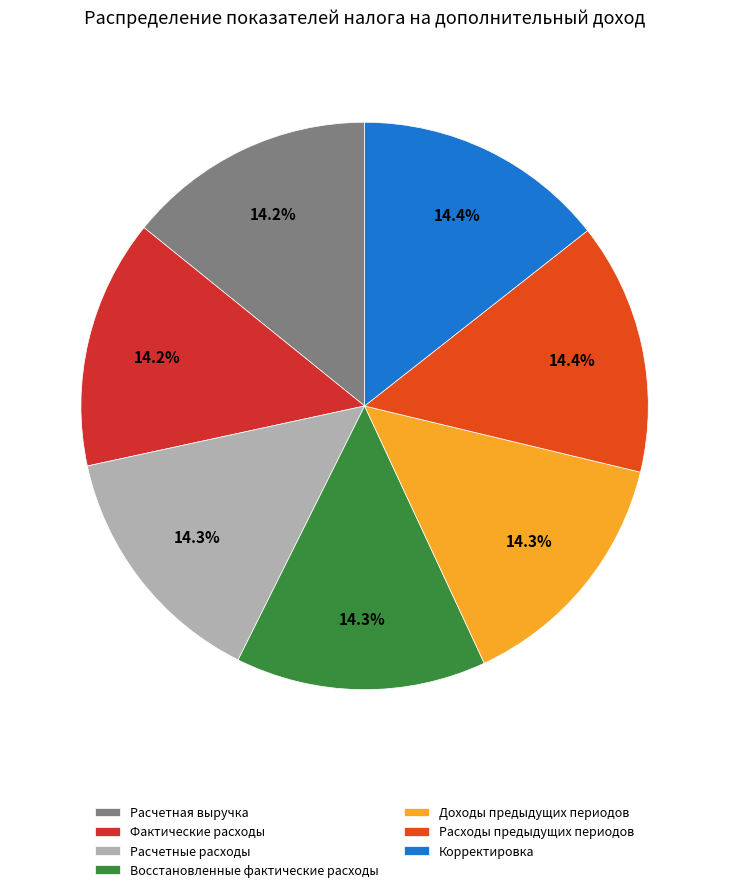

To the nearest percent, what percentage of the pie is Расчетная выручка?

14%